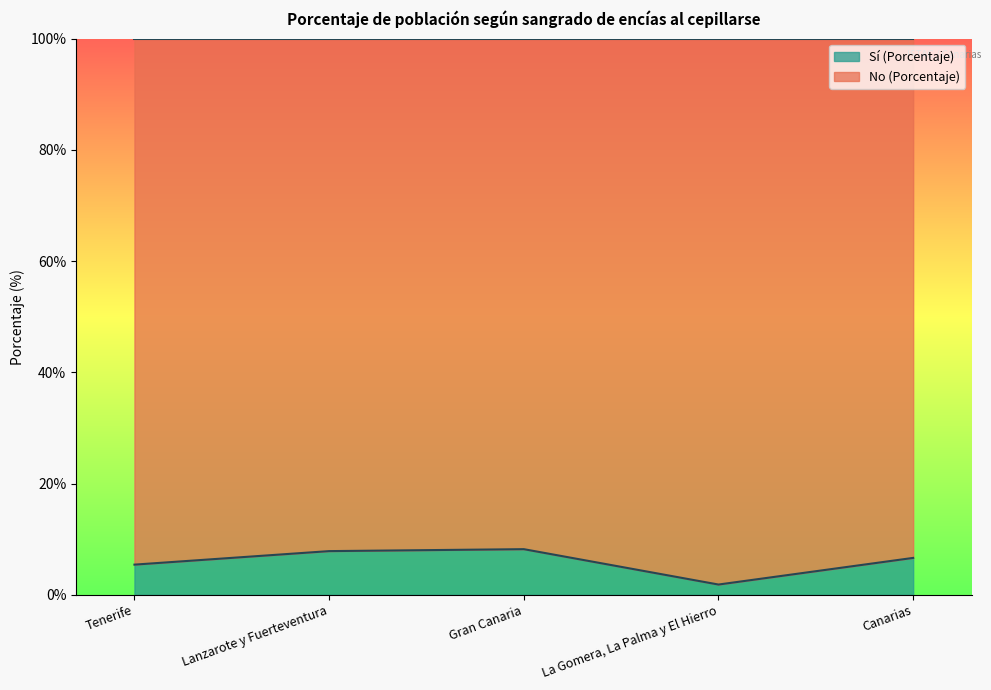

What is the difference between the values at Lanzarote y Fuerteventura and Gran Canaria?

0.4